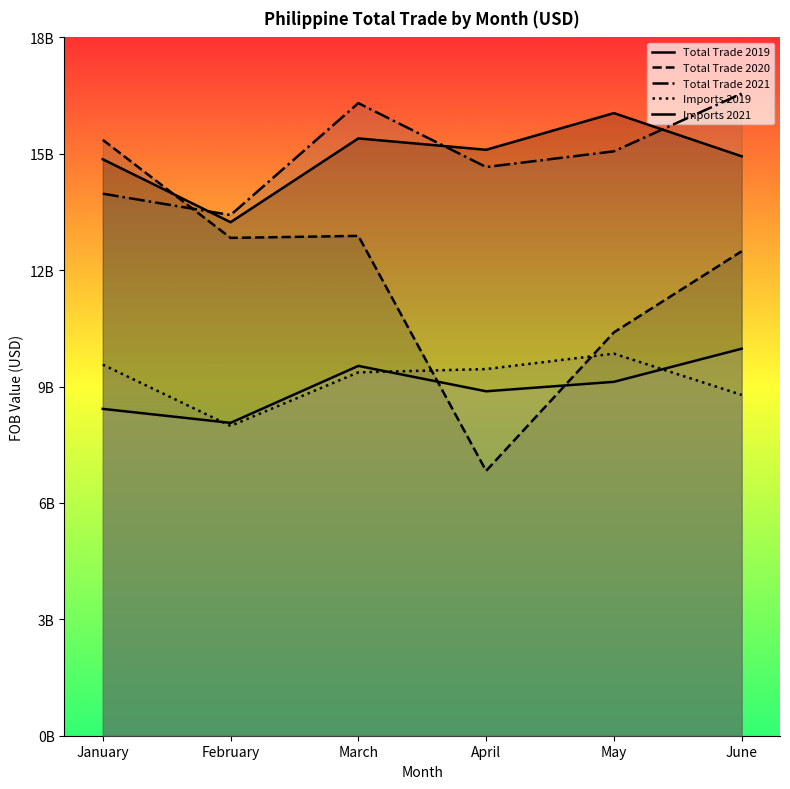

List the series in order of their peak value, highest first.

Total Trade 2021, Total Trade 2019, Total Trade 2020, Imports 2021, Imports 2019